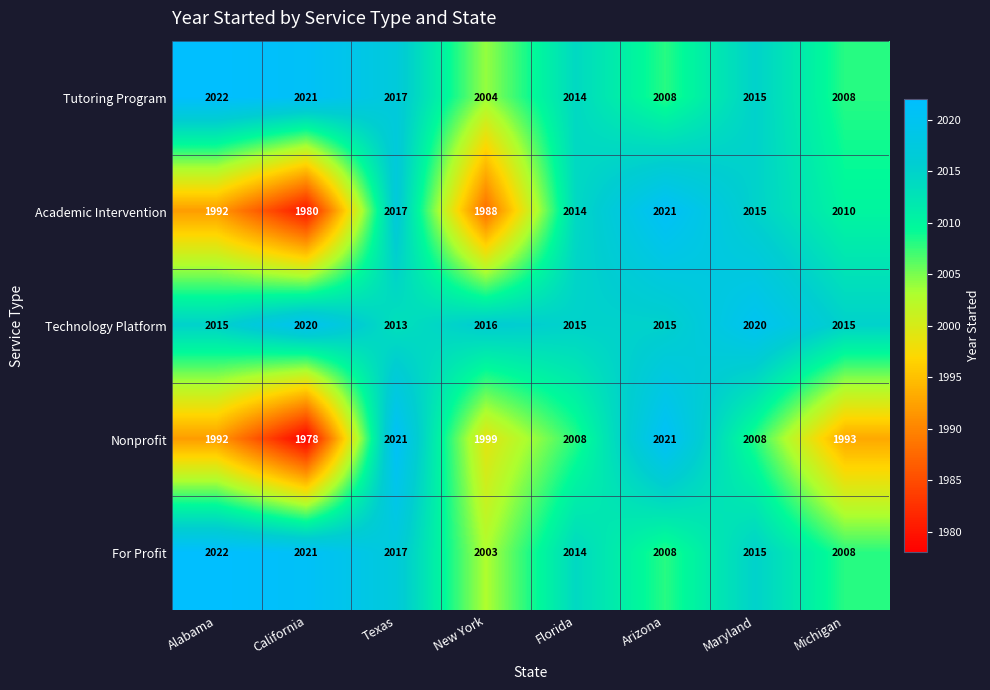

True or false: Nonprofit has a value of 1978 at California.

True